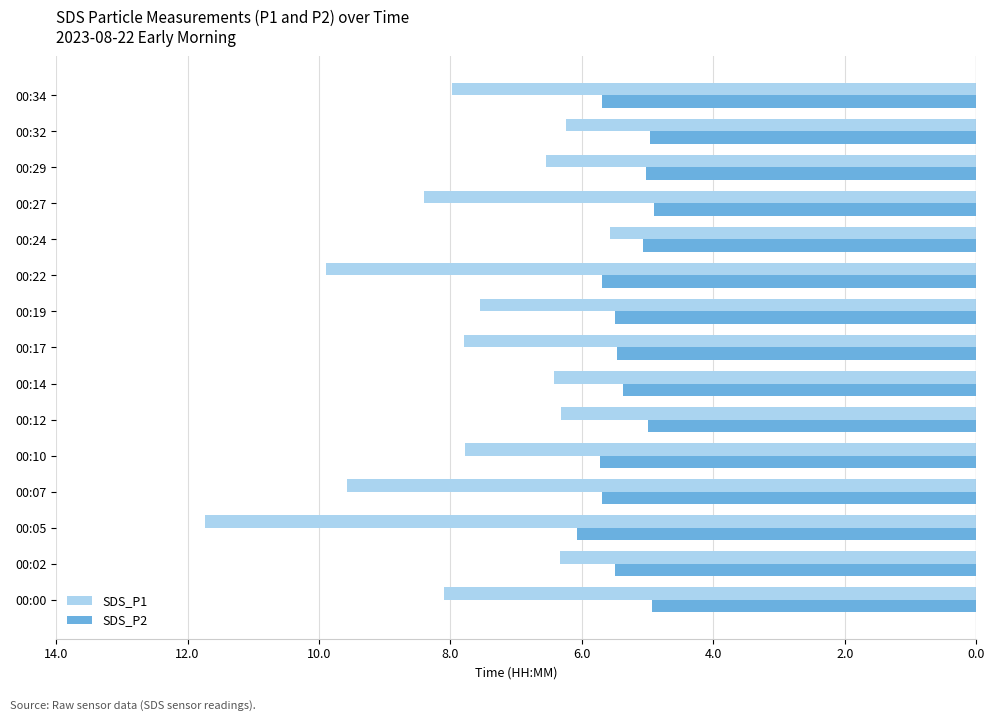

What are all the series names shown in the legend?

SDS_P1, SDS_P2